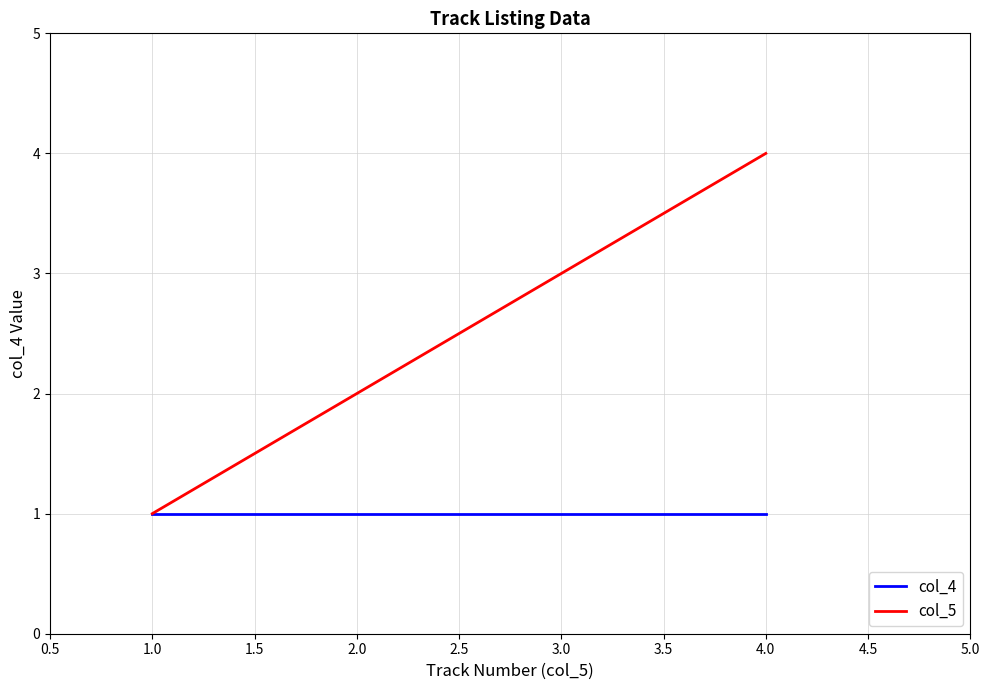

Which series has the largest total across all categories?

col_5